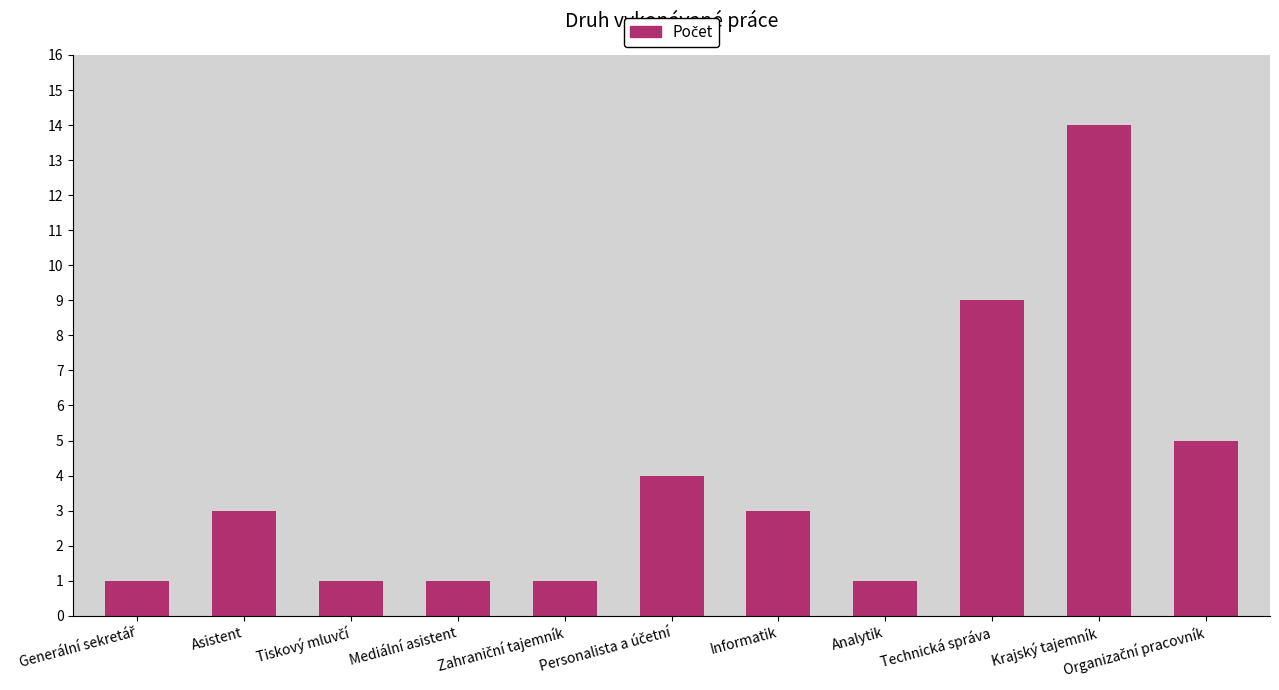

What is the label of the 2nd bar from the left?

Asistent